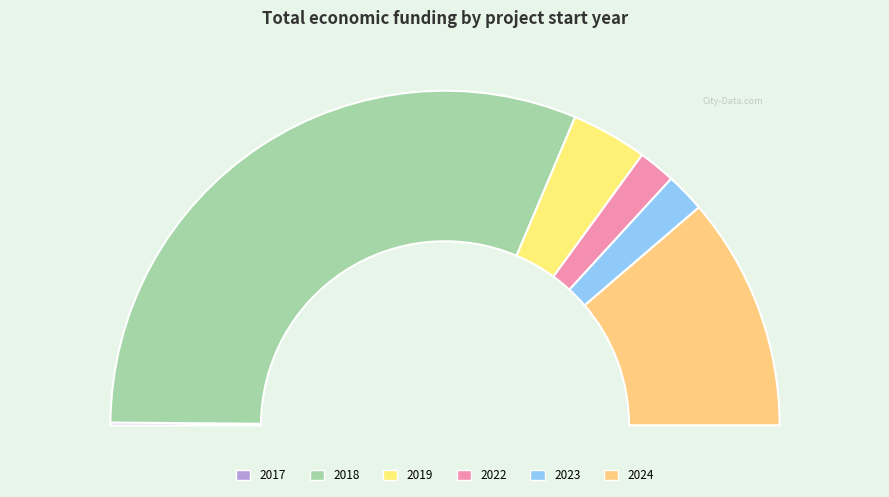

Is 2018 the majority of the pie?

Yes